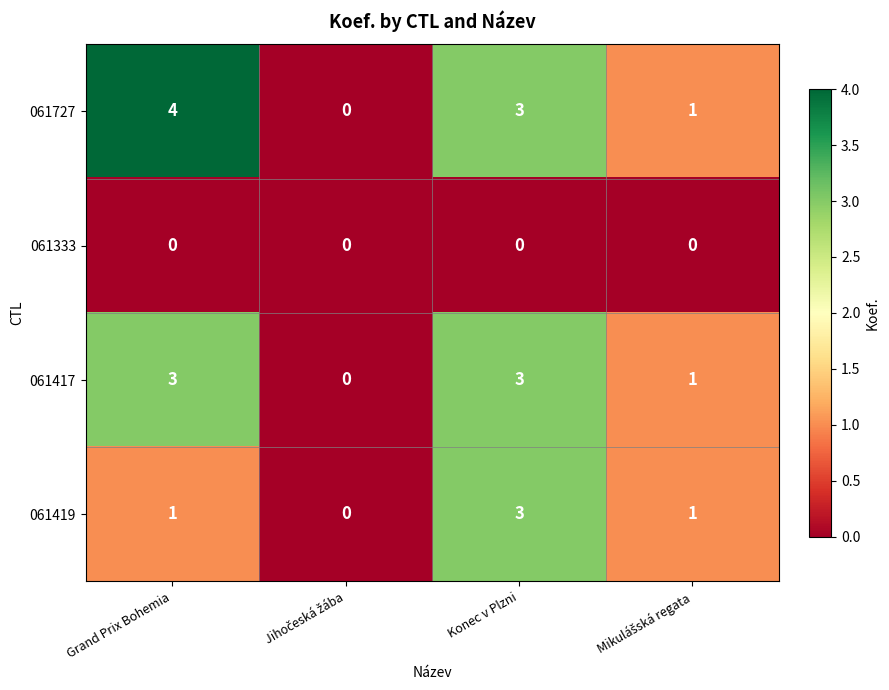

How many distinct data groups are displayed?

4